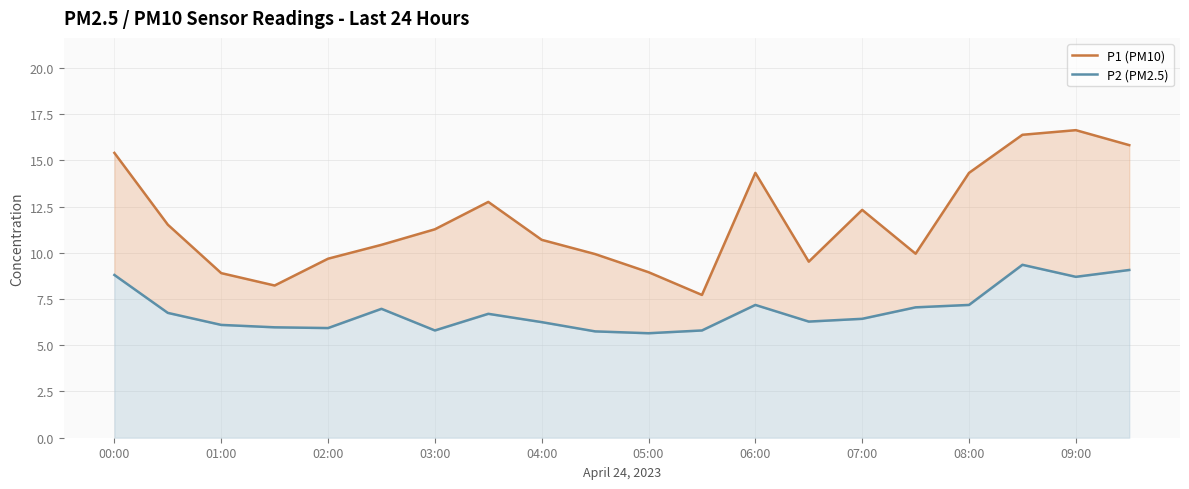

What are all the series names shown in the legend?

P1 (PM10), P2 (PM2.5)